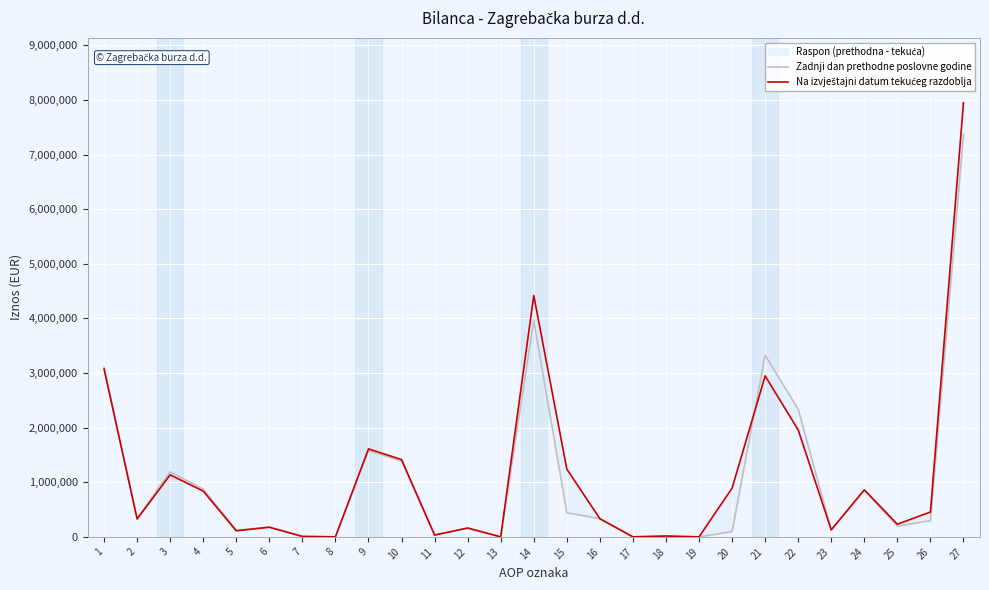

Reading right to left, list all the values displayed in this chart.

Zadnji dan prethodne poslovne godine: 27=7370045	26=296839	25=198463	24=856525	23=131100	22=2336219	21=3323844	20=97146	19=0	18=11995	17=221	16=332696	15=442058	14=3964365	13=0	12=155449	11=33166	10=1388107	9=1576722	8=0	7=10080	6=181501	5=121648	4=875642	3=1188871	2=343248	1=3108841
Na izvještajni datum tekućeg razdoblja: 27=7946556	26=454910	25=231829	24=861224	23=127855	22=1957563	21=2946642	20=892483	19=0	18=15903	17=396	16=332218	15=1241000	14=4419471	13=0	12=162738	11=33166	10=1414828	9=1610732	8=0	7=8378	6=176345	5=111143	4=838765	3=1134631	2=326812	1=3072175